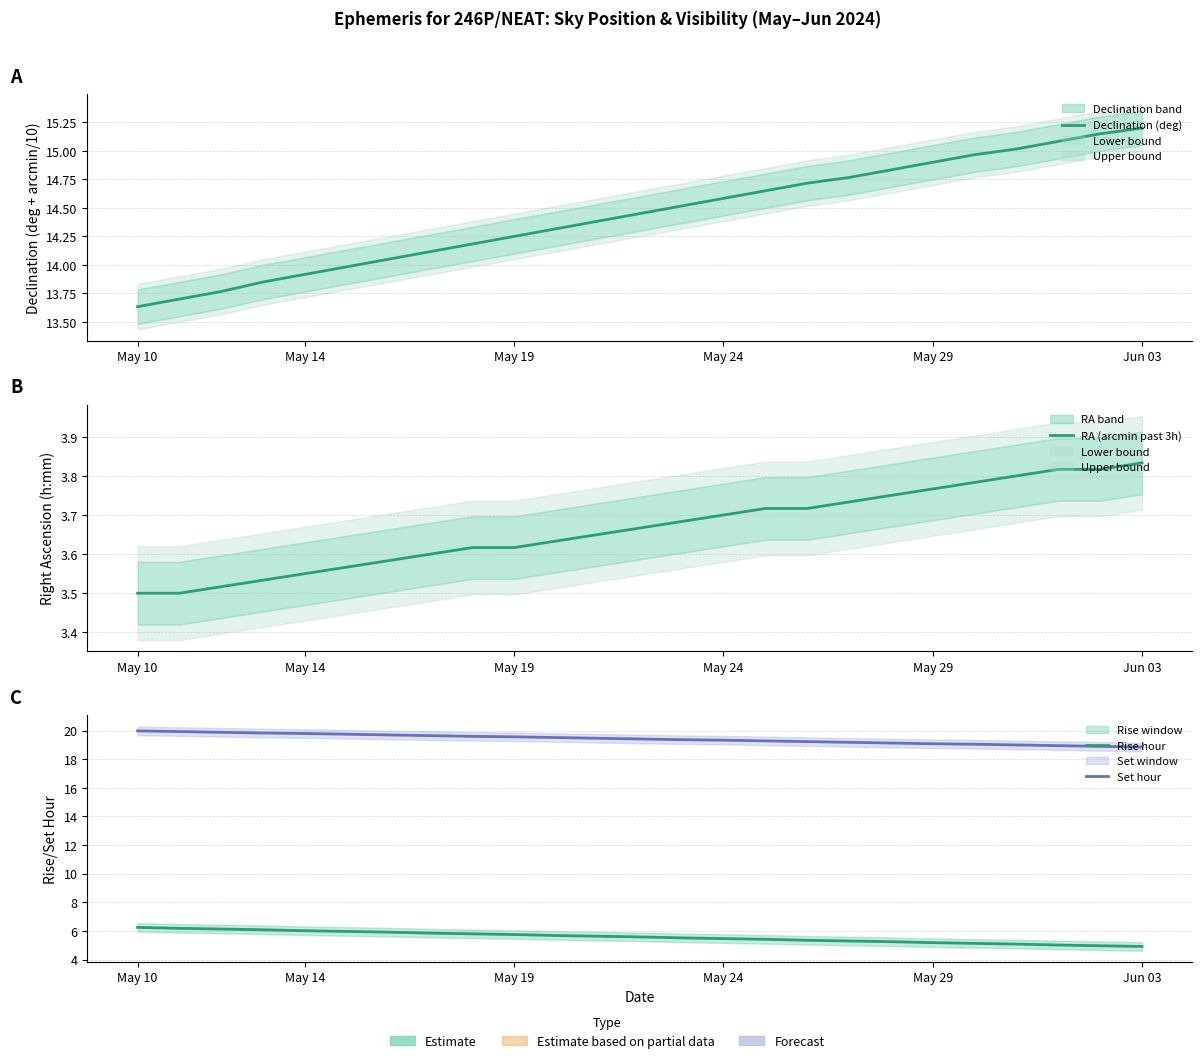

At which label does Set hour reach its peak?

May 10